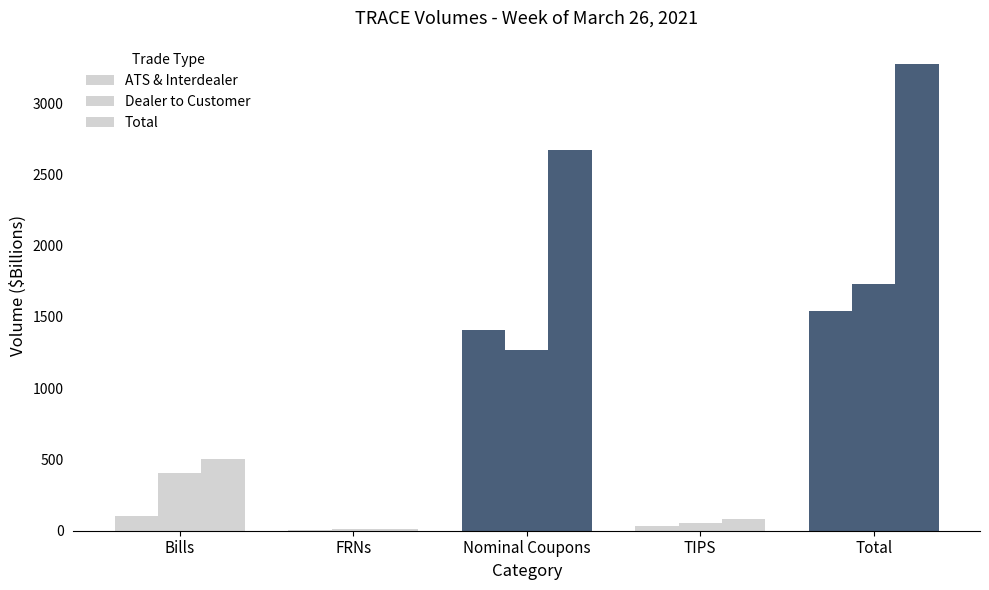

What is the total value across all series at Nominal Coupons?

5344.8